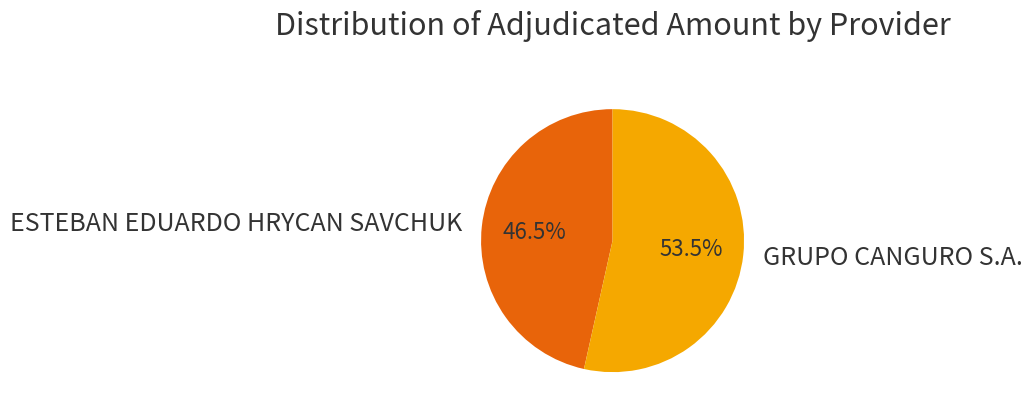

To the nearest percent, what is the difference between the largest and smallest slice percentages?

7%